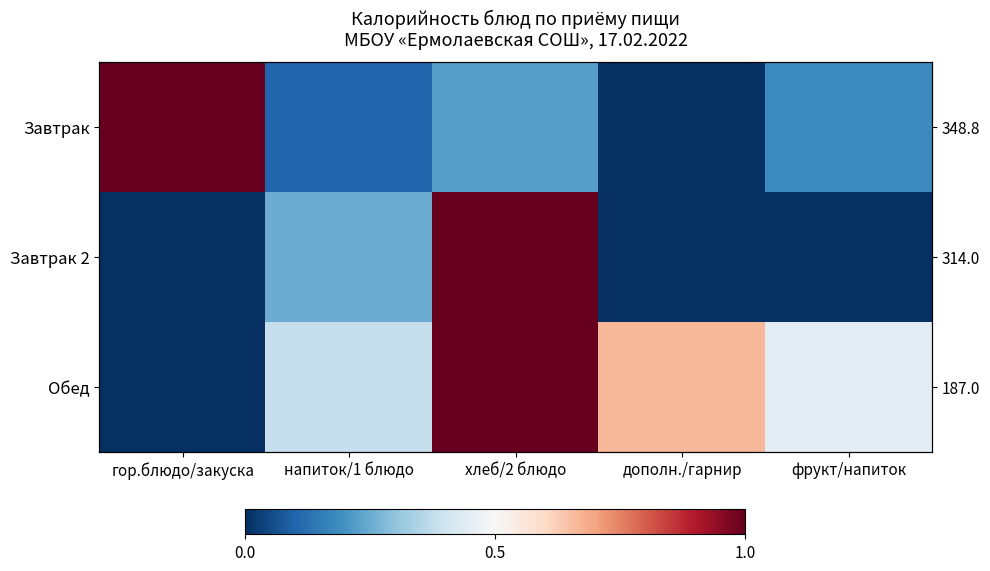

Rank the series by their average value, from highest to lowest.

Обед, Завтрак, Завтрак 2